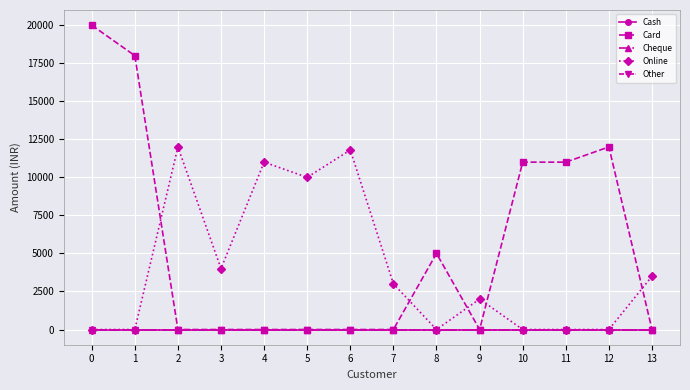

What is the difference between the second highest and minimum values in the Online series?

11800